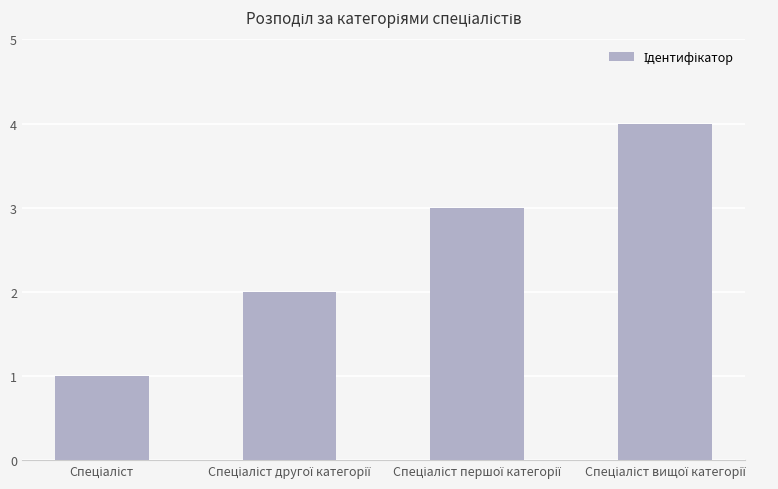

What is the maximum value shown in the chart?

4